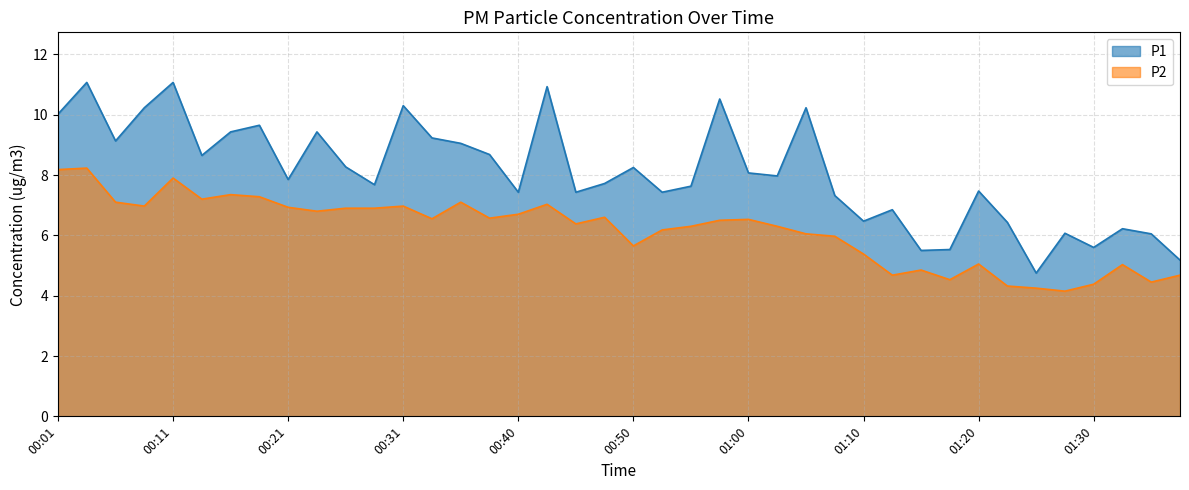

Where is P2 nearest to the value 6?

01:08